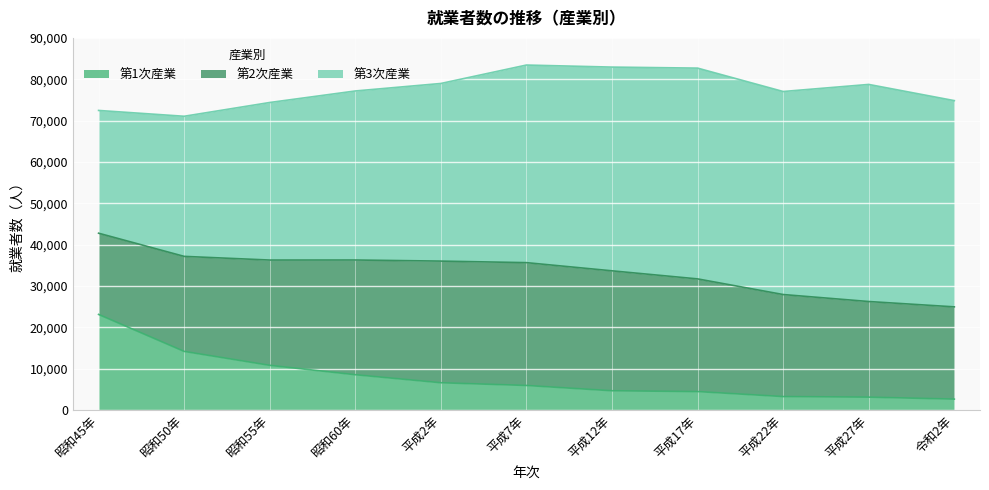

Between 昭和45年 and 昭和55年, which series saw the biggest shift?

第1次産業